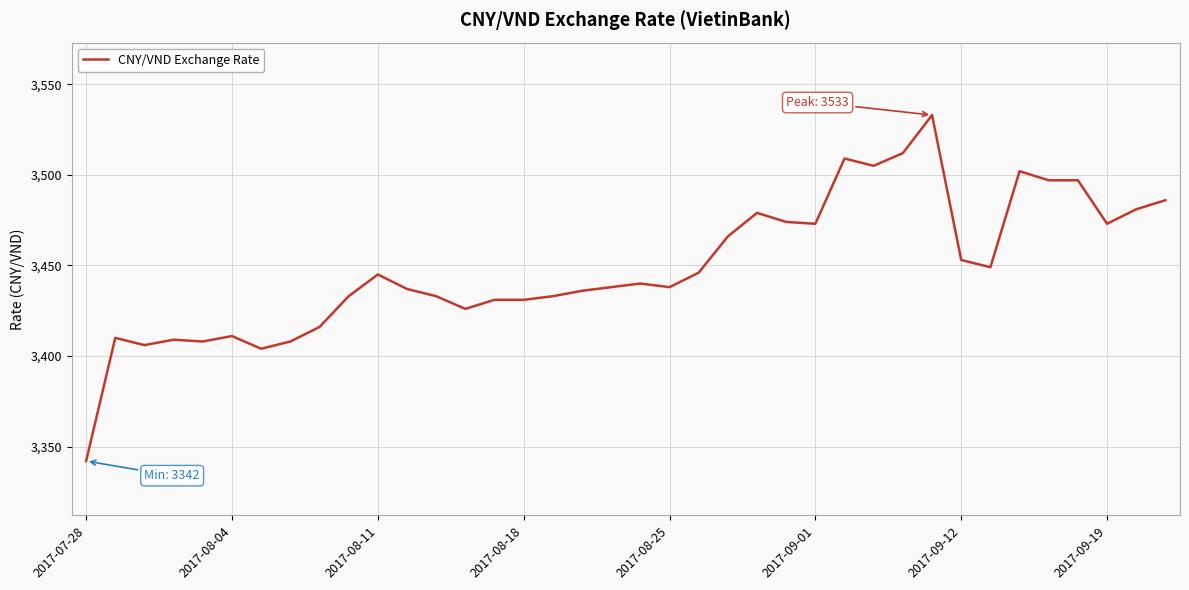

What is the difference between the maximum and minimum values?

191